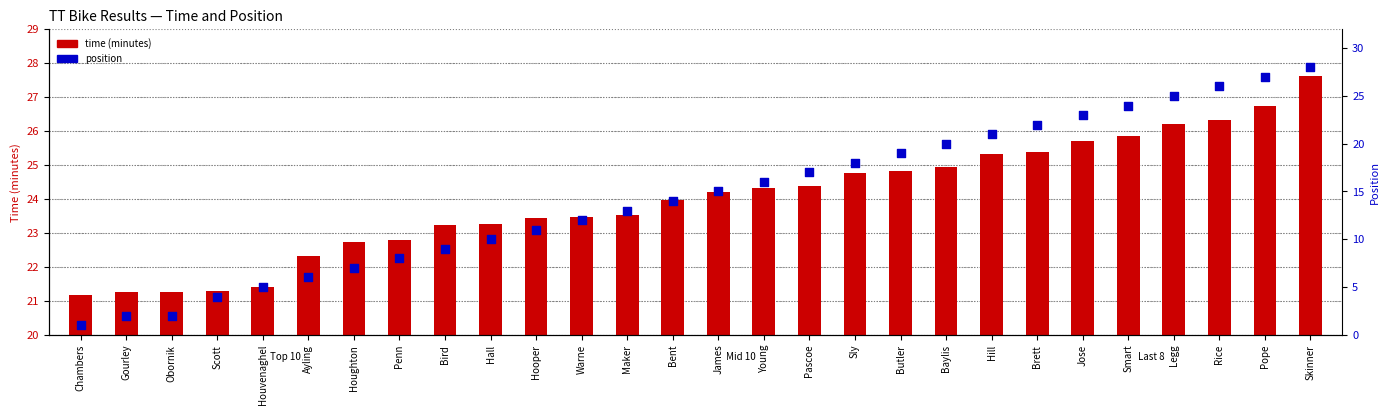

What is the total value across all series at Baylis?

45.0